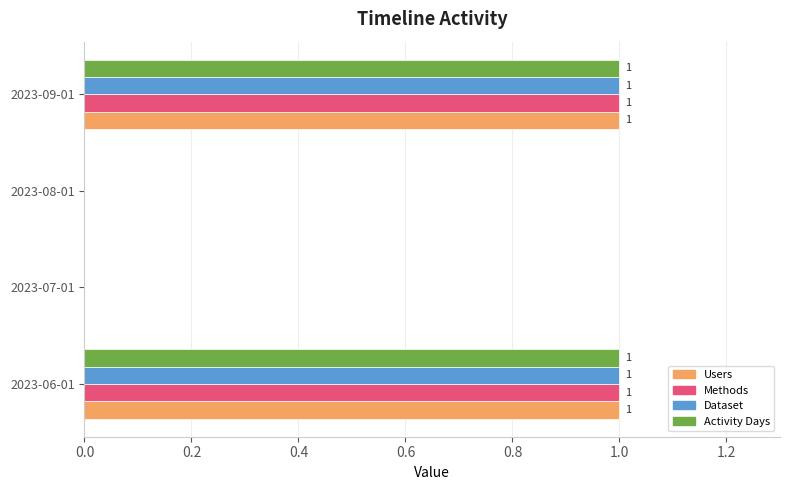

How many Users values are between 0 and 1?

4